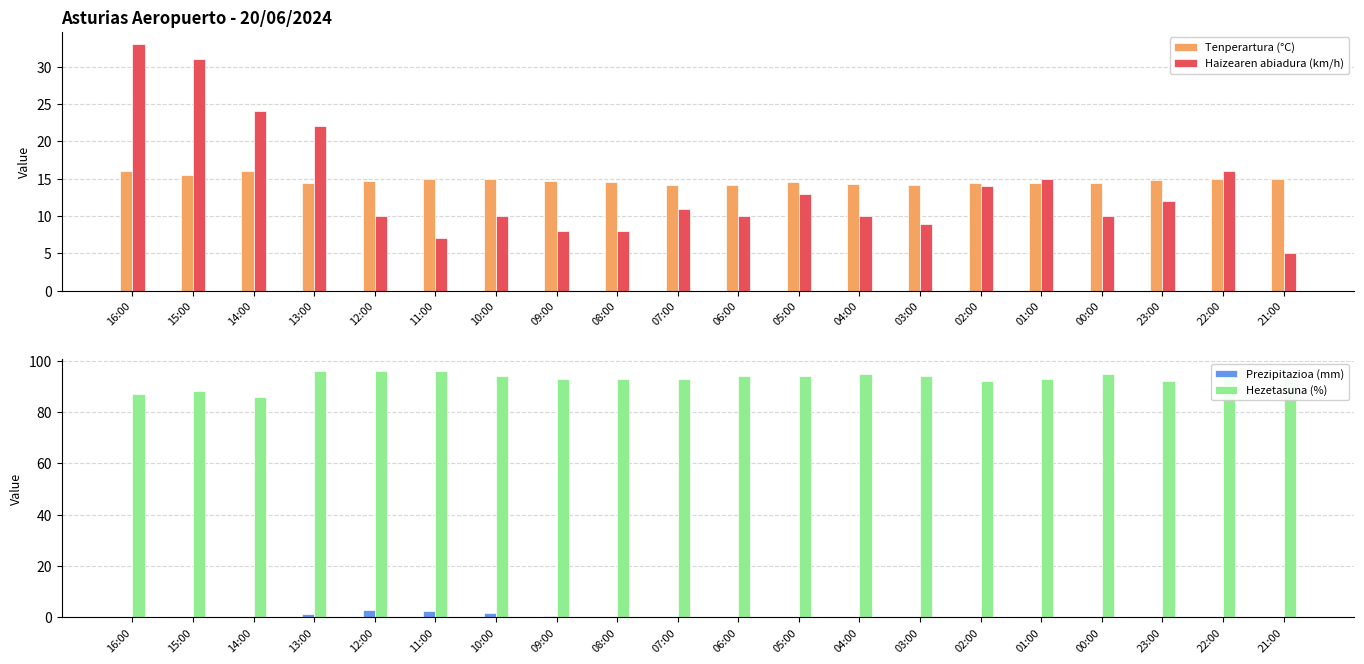

Rank the categories by Tenperartura (°C) value from highest to lowest.

16:00, 14:00, 15:00, 21:00, 11:00, 10:00, 22:00, 23:00, 12:00, 09:00, 08:00, 05:00, 13:00, 02:00, 01:00, 00:00, 04:00, 07:00, 03:00, 06:00